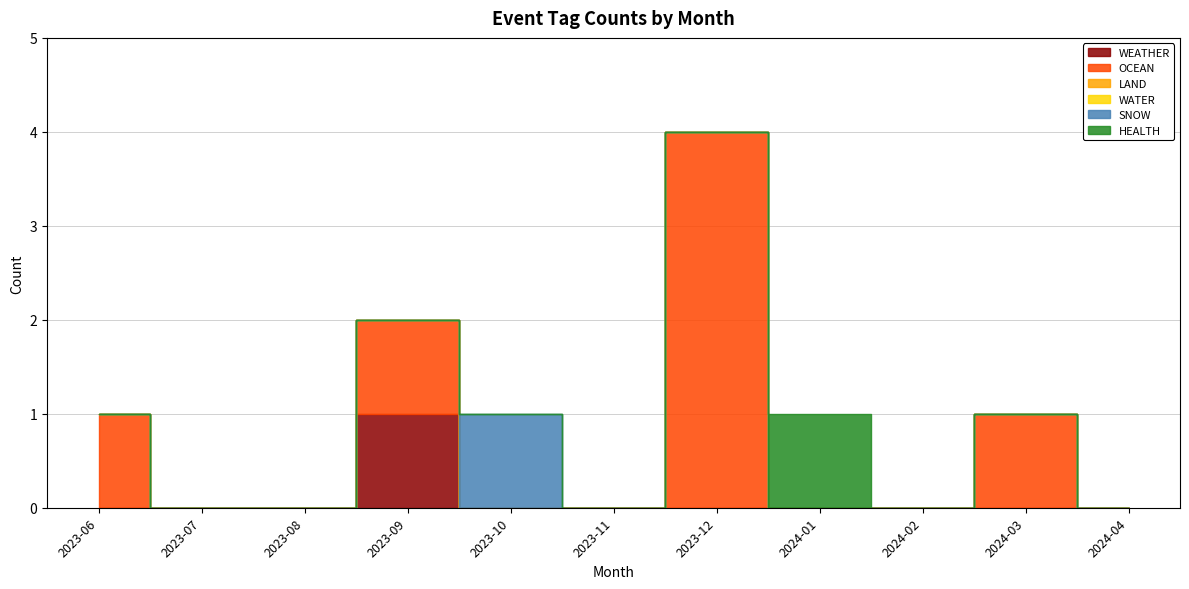

True or false: WATER and LAND cross at least once.

False